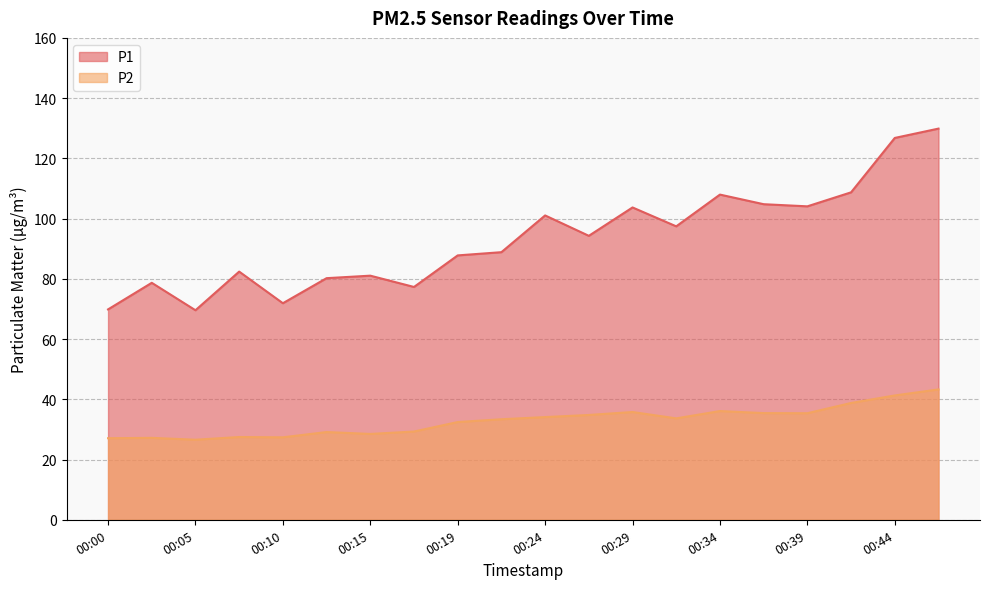

What is the difference between the second highest and second lowest values in the P2 series?

14.2